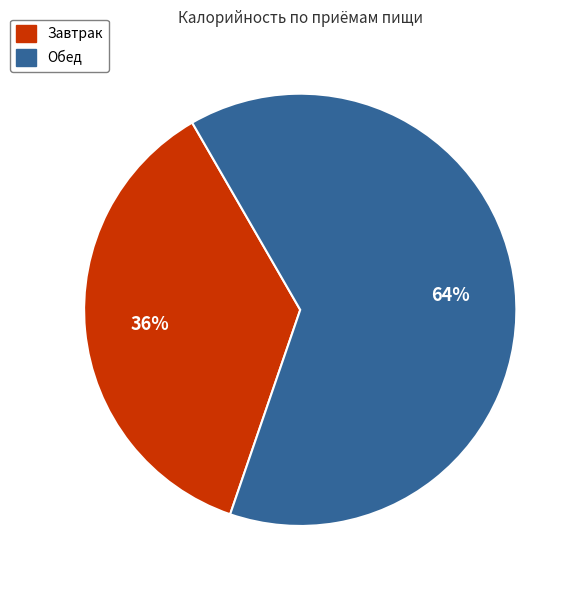

Approximately how many times larger is the value at Завтрак compared to Обед?

0.6